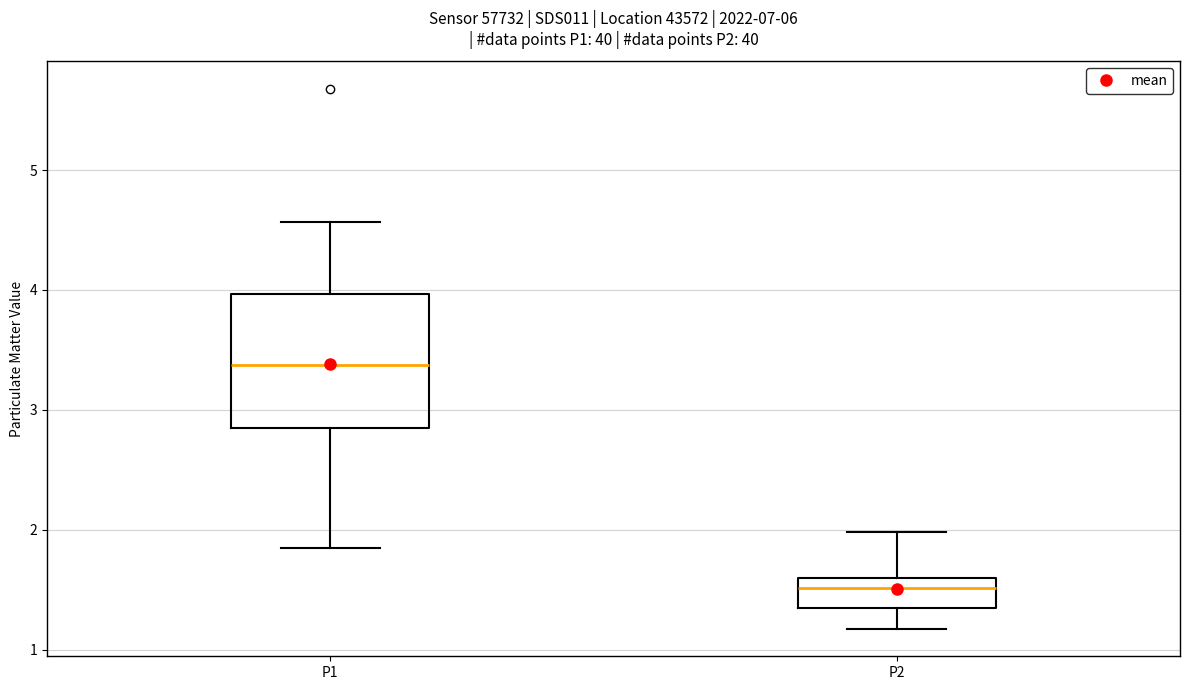

Which box has the lowest median line?

P2